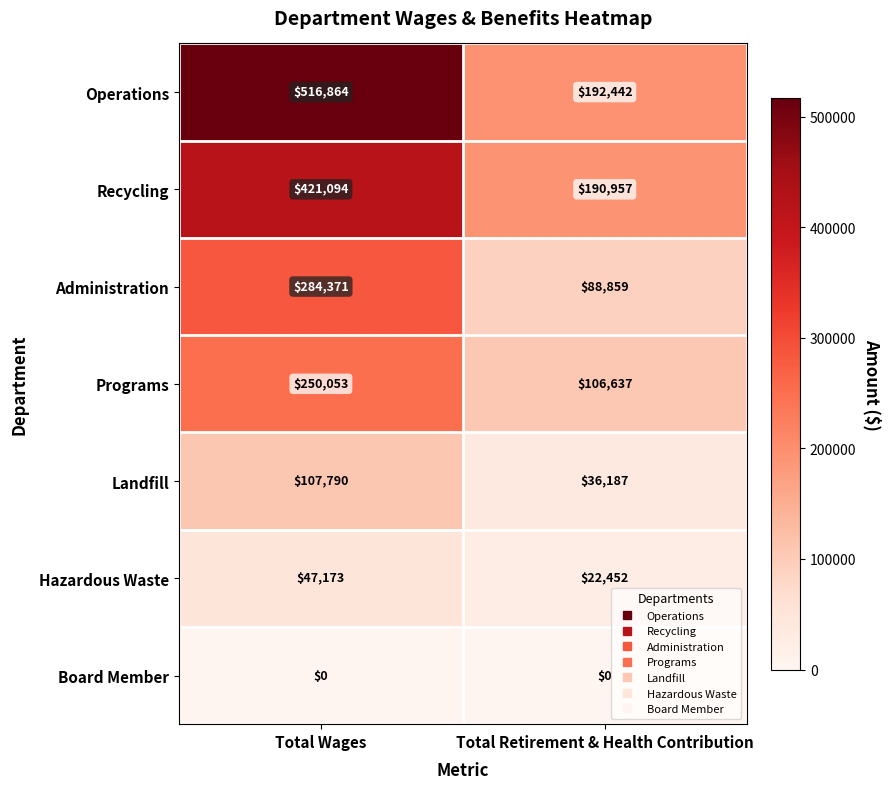

At which label is Hazardous Waste closest to 34812?

Total Retirement & Health Contribution